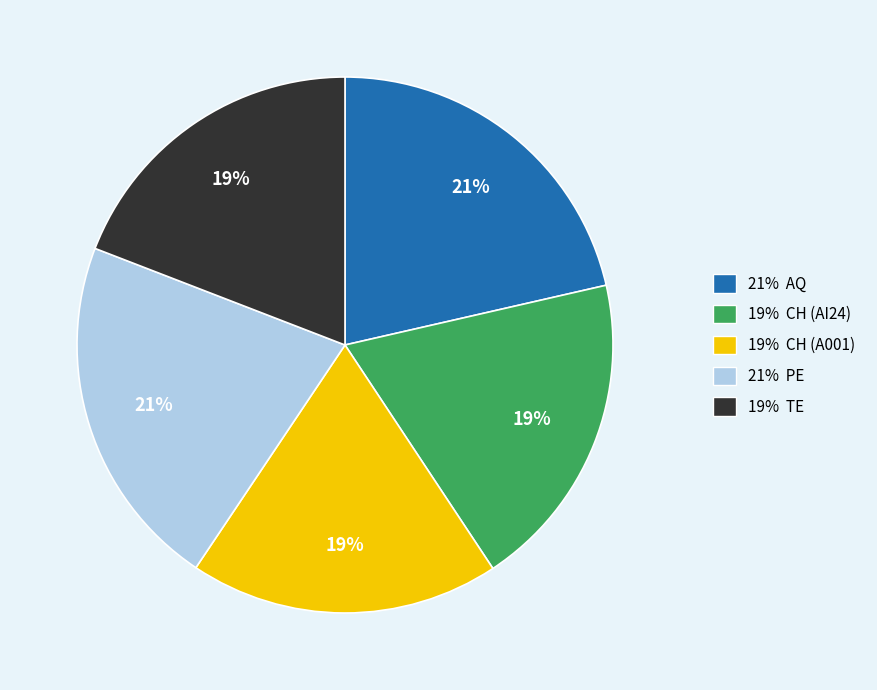

Is there a majority slice in this chart?

No